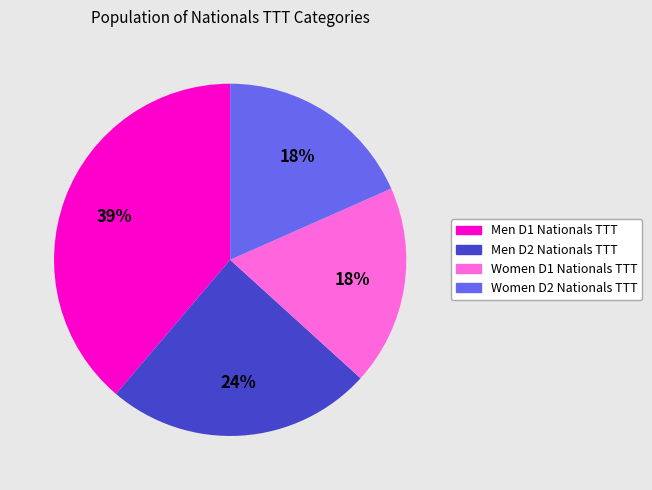

Which slice is the largest?

Men D1 Nationals TTT